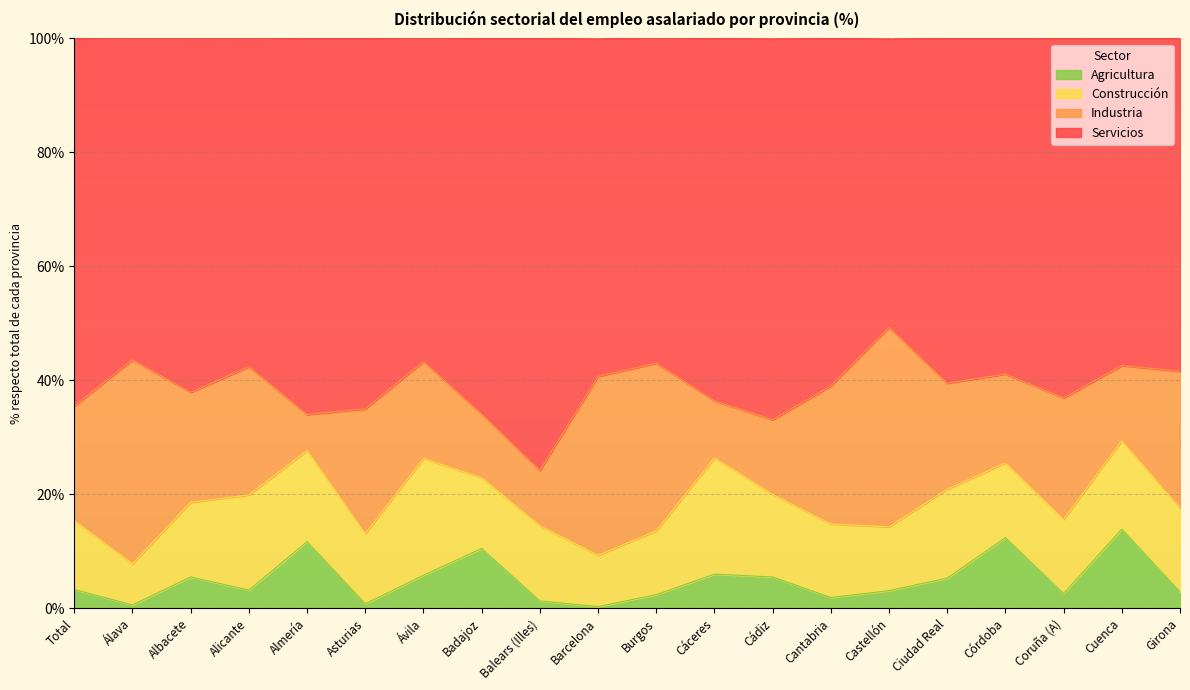

What is the total value across all series at Ciudad Real?

100.0